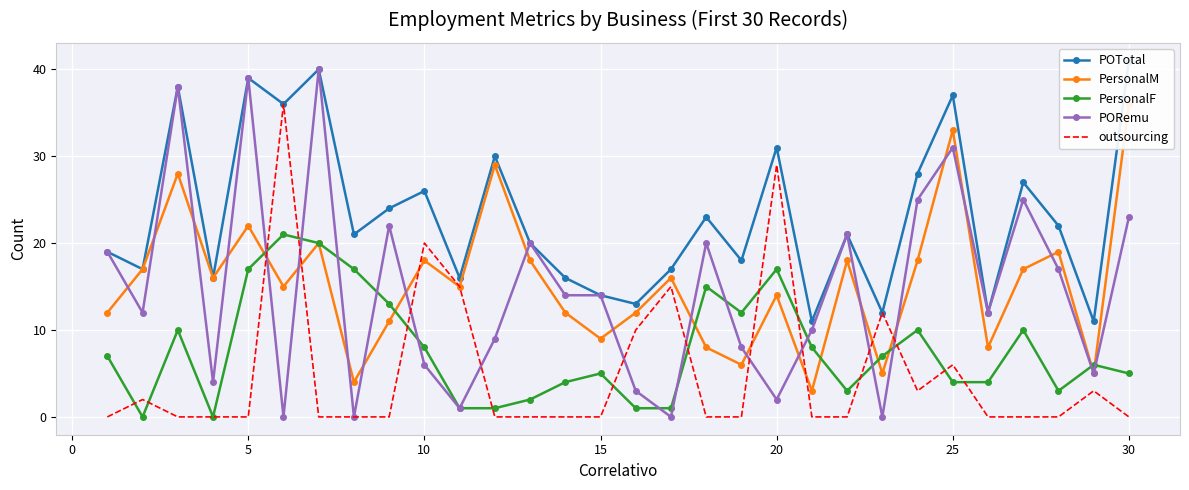

What is the highest value of the PersonalF series?

21